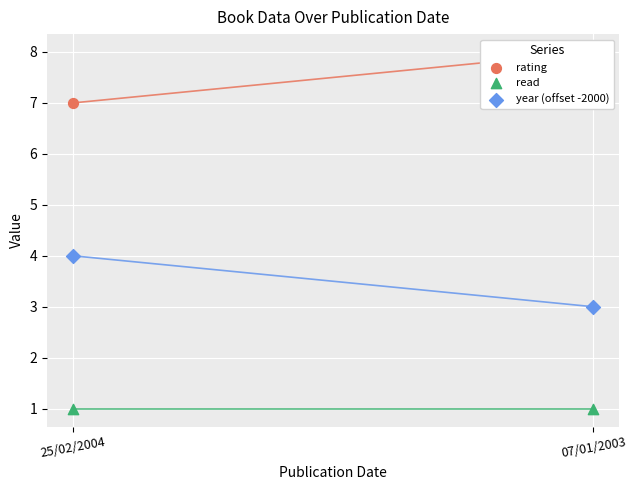

Which series contains the lowest Y value?

read